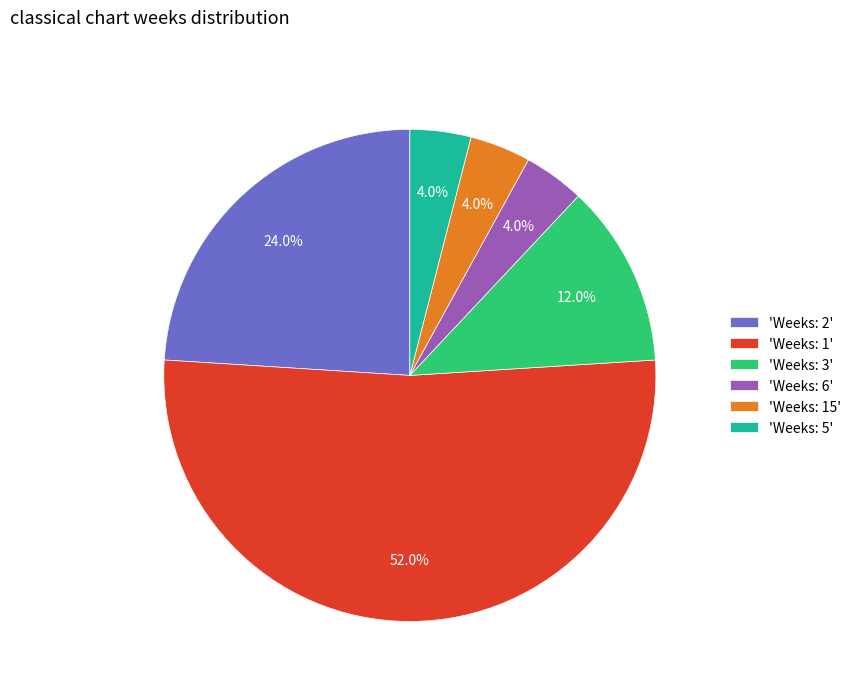

How much of the chart is everything except 'Weeks: 15'?

96.0%